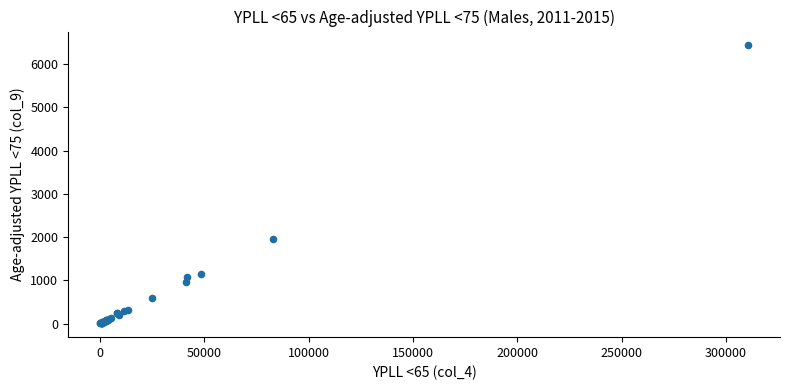

What Y value in the scatter plot is closest to 3219?

1962.2